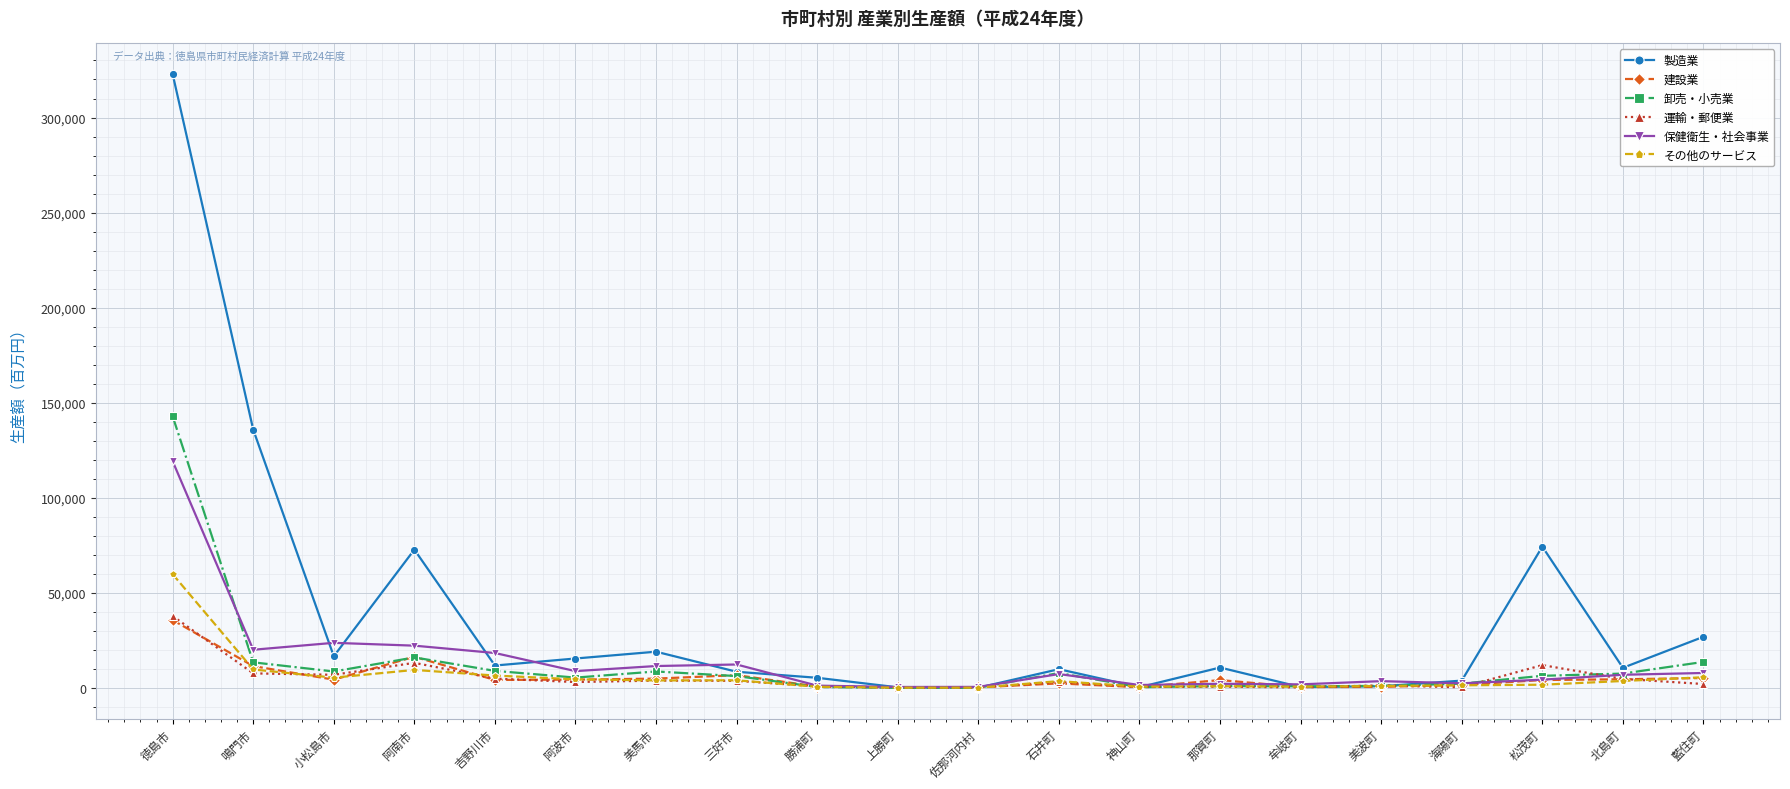

Which series has the largest range (max minus min)?

製造業